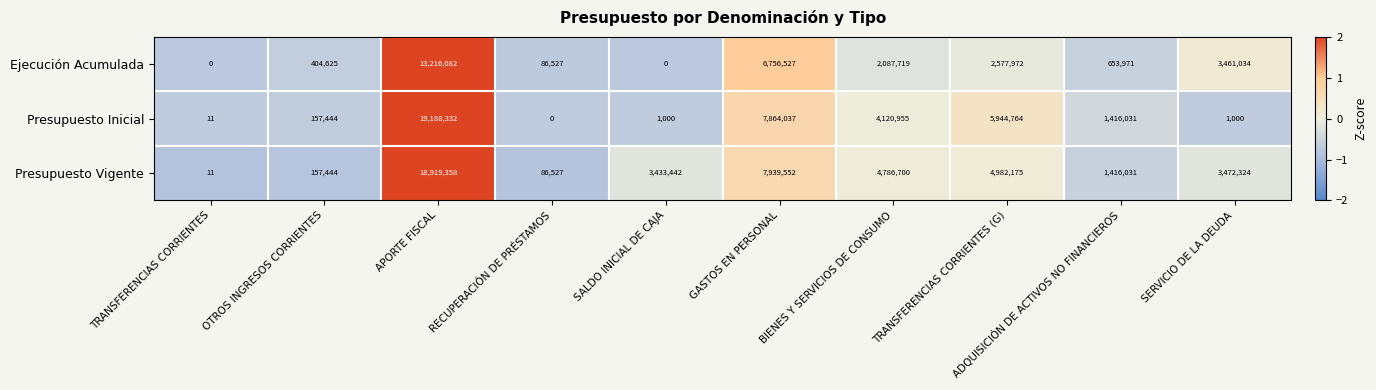

What is the difference between the highest and lowest values at GASTOS EN PERSONAL?

1183025